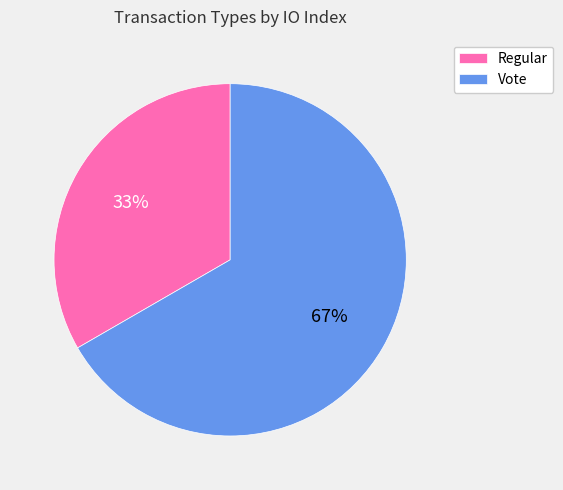

What is the ratio of the value at Regular to the value at Vote?

0.5